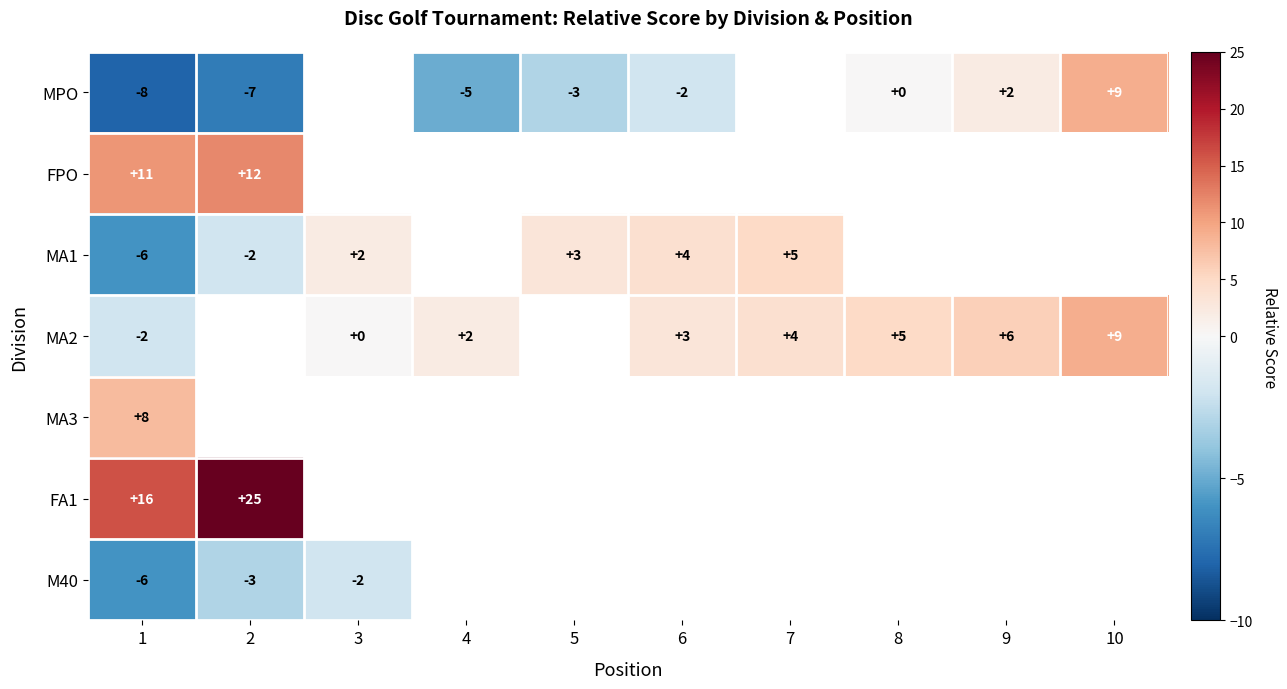

True or false: MA2 has a value of 5 at 7.

False